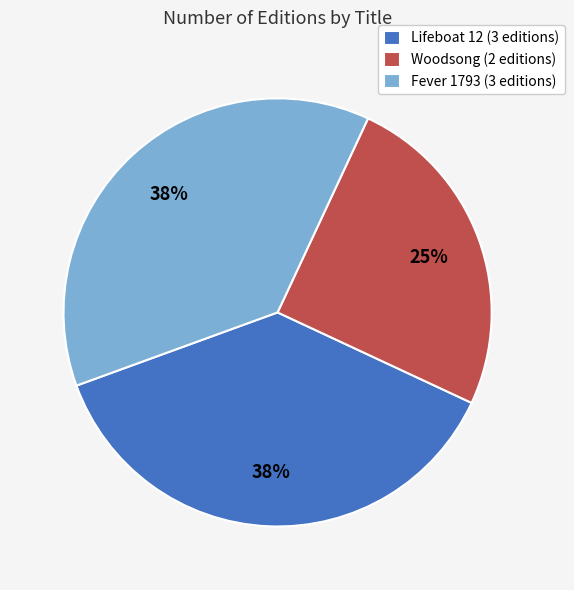

True or false: Fever 1793 (3 editions) accounts for 30% of the total.

False